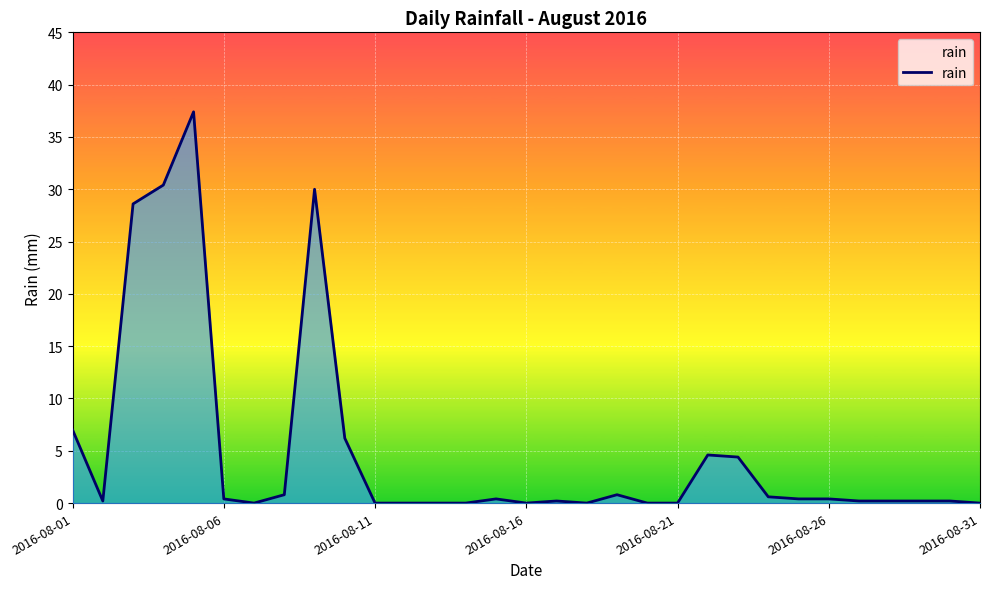

What is the maximum value shown in the chart?

37.4